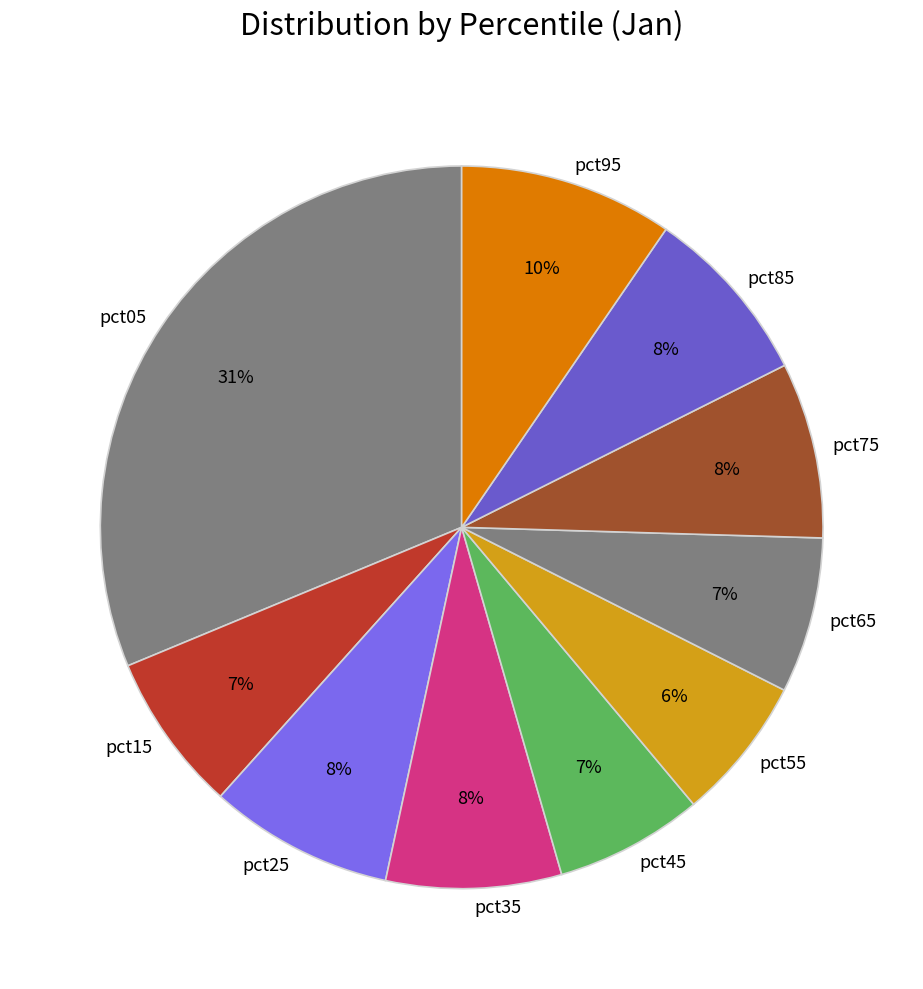

What is the largest slice in the pie chart?

pct05